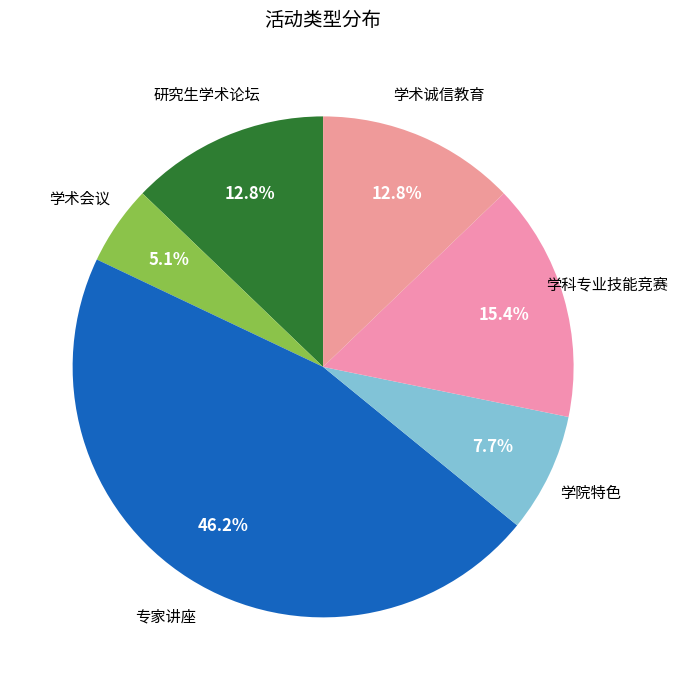

How many segments does this pie chart have?

6